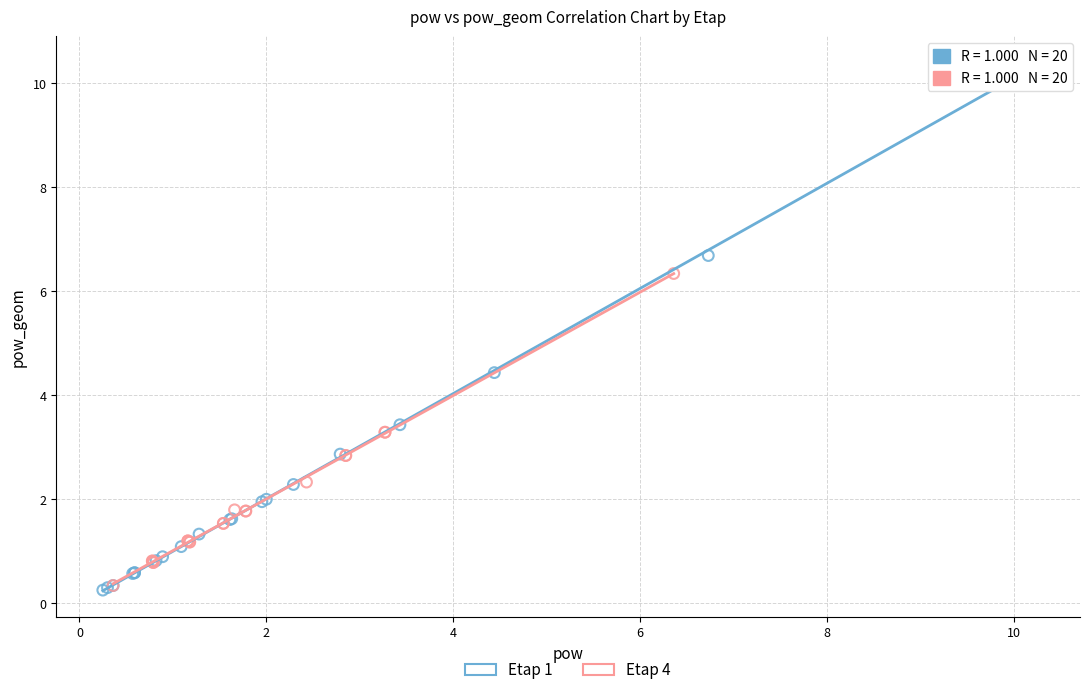

Which series has the largest Y range (max minus min)?

Etap 1